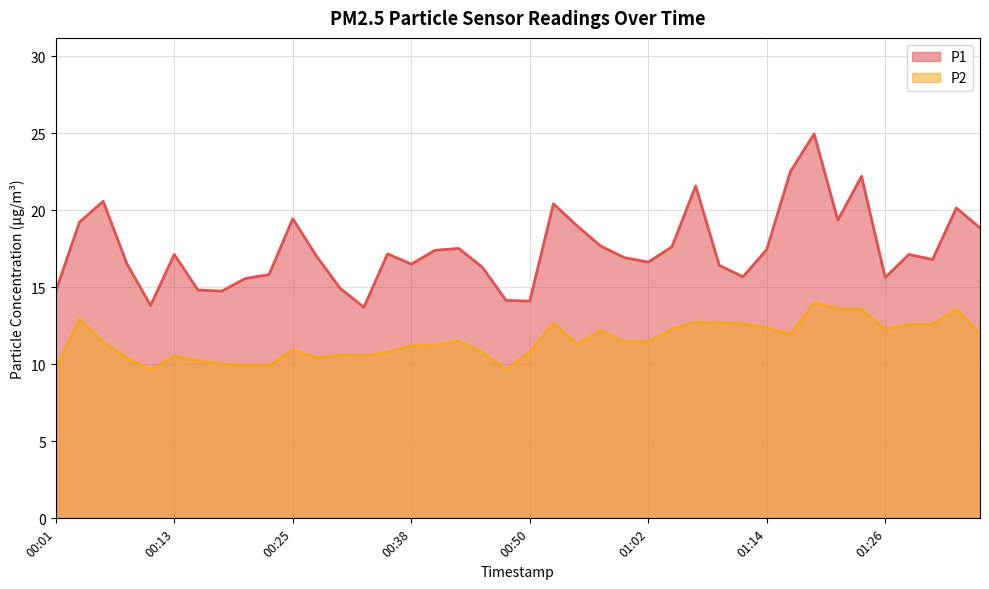

Is the value of P1 at 01:36 greater than the value of P2 at 00:28?

Yes